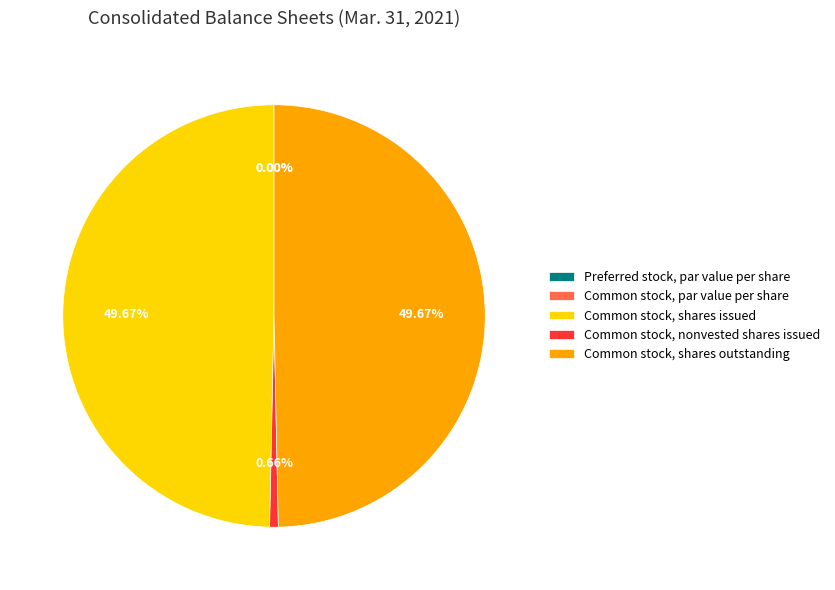

Does Common stock, nonvested shares issued account for over 50% of the chart?

No